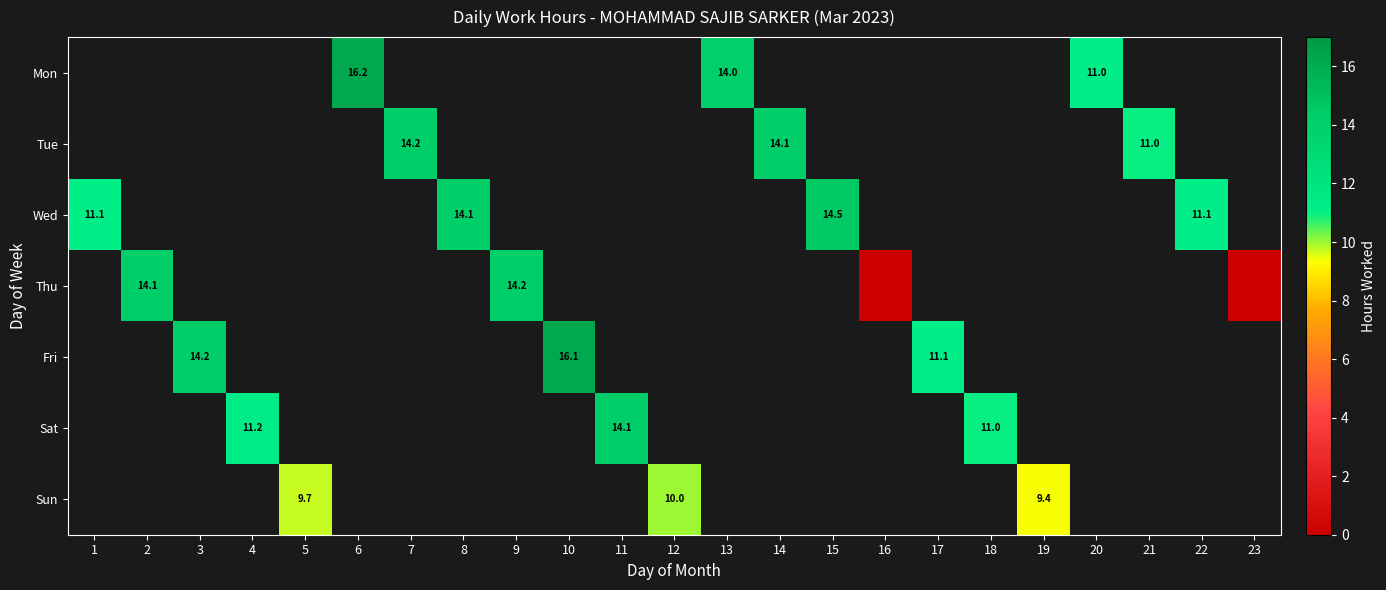

How many data points does each series have?

23